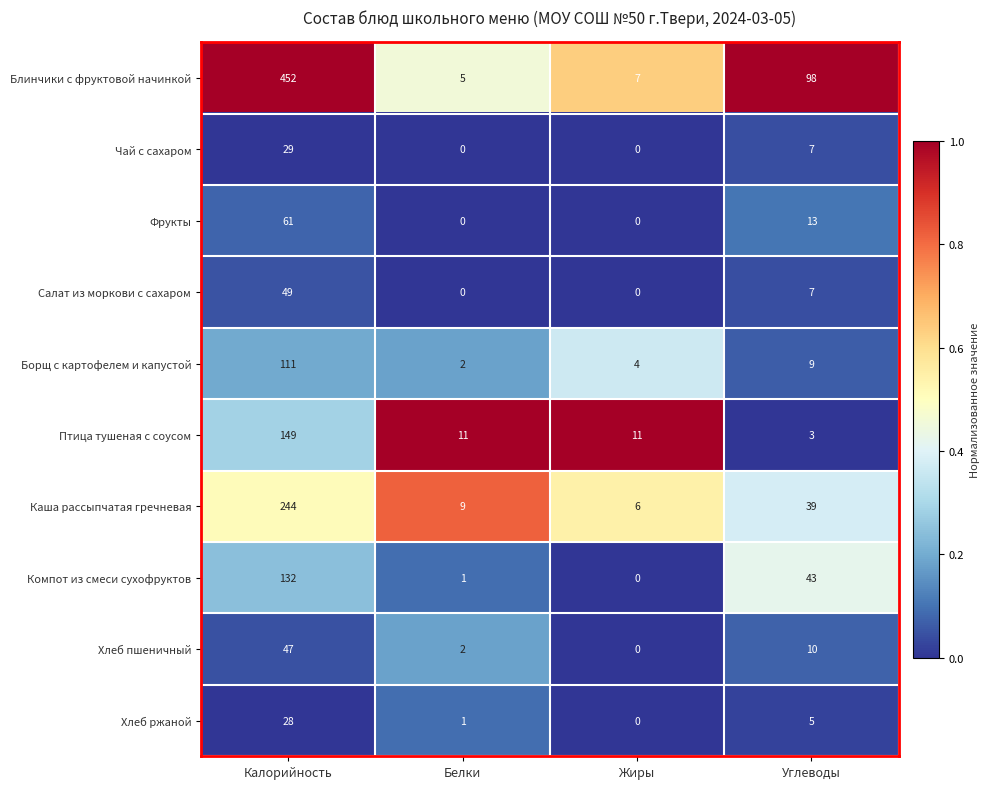

The value of Фрукты at Белки is -34. True or false?

False